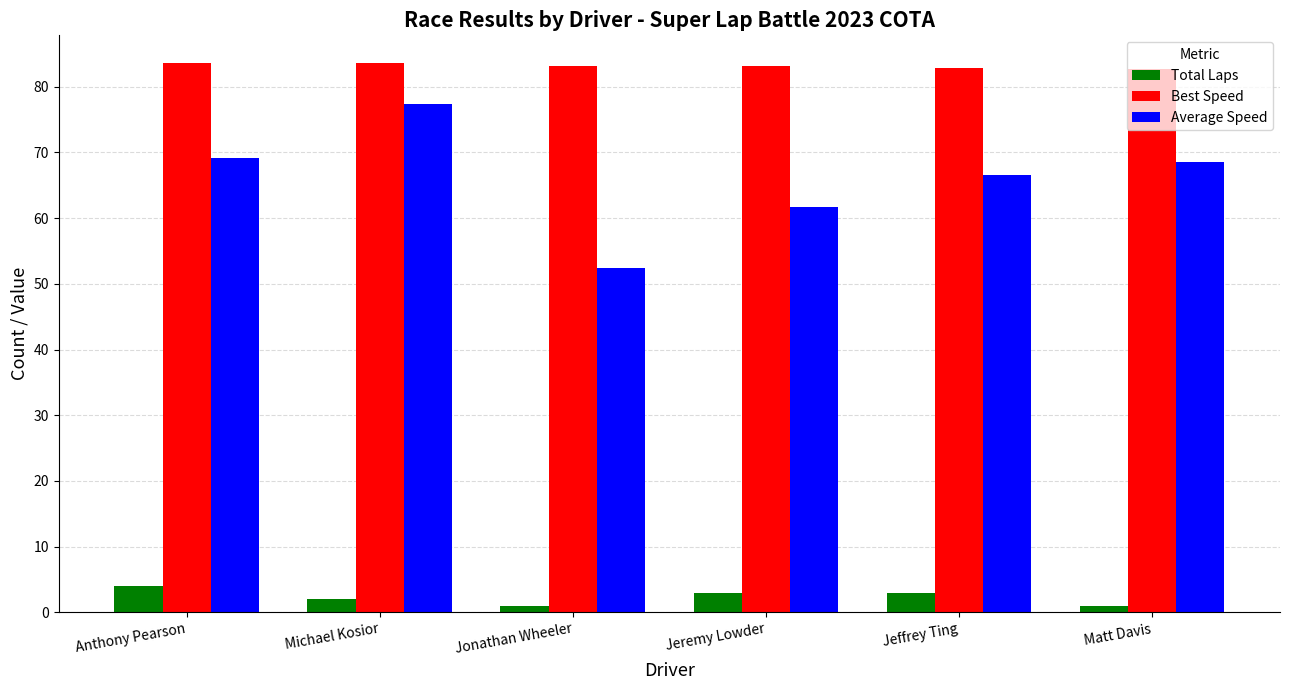

How many data points in Average Speed are less than 68?

3